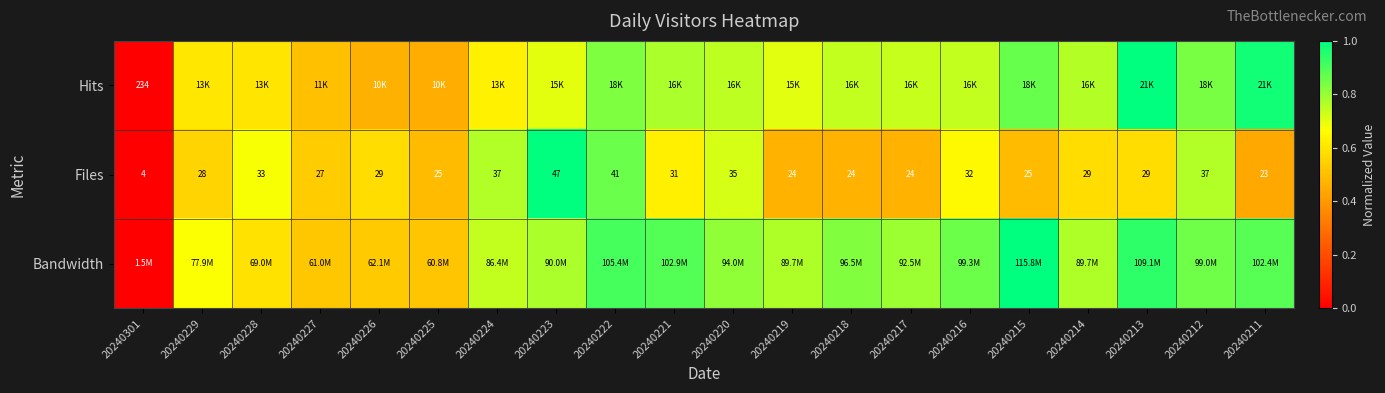

How many values in the Files series are below 29?

9